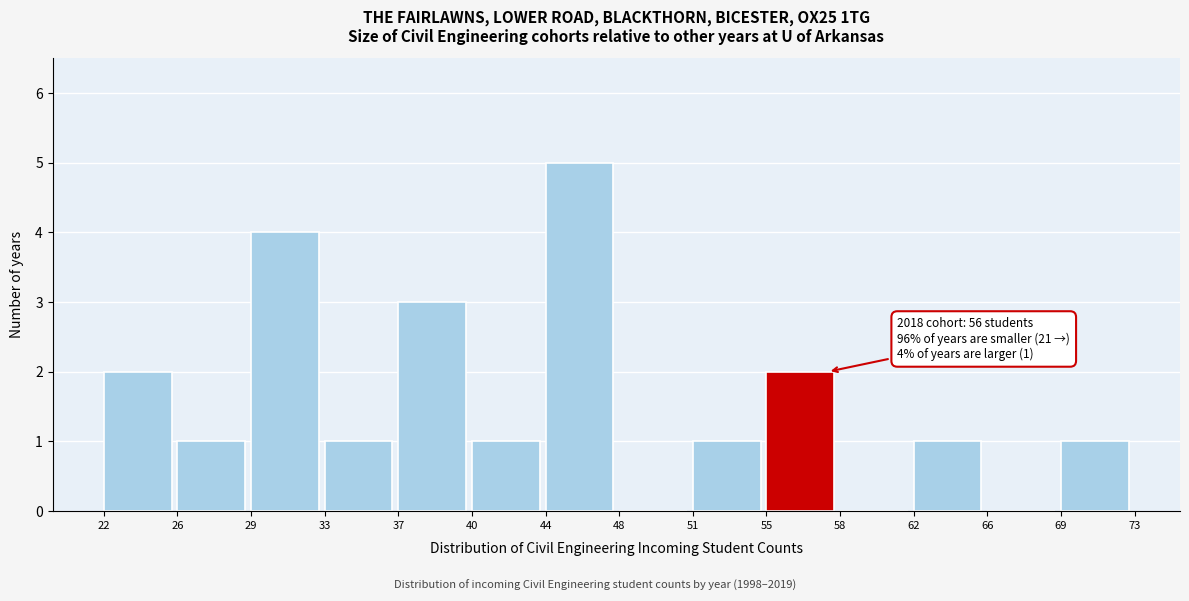

Over which range of the x-axis is the bar tallest?

44 to 48